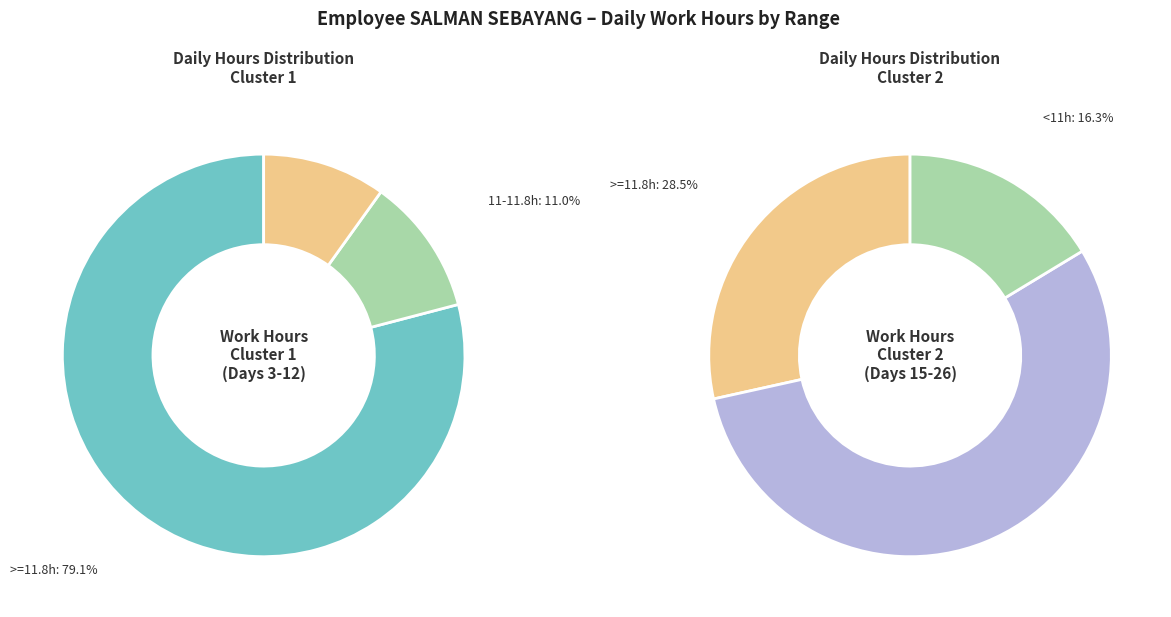

True or false: Mon_10 accounts for 18% of the total.

False